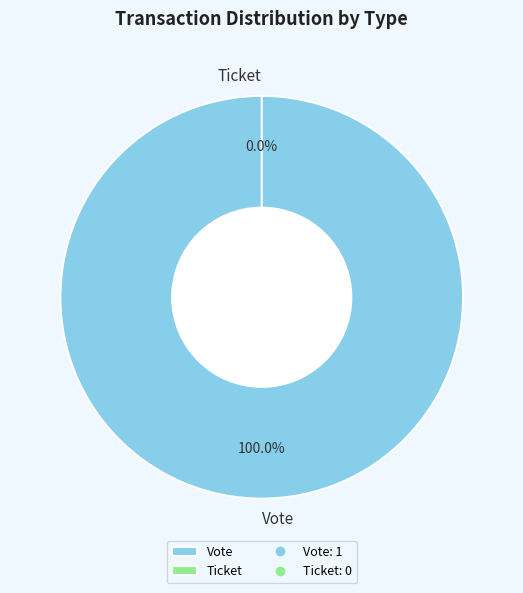

To the nearest percent, what percentage of the pie is Vote?

100%